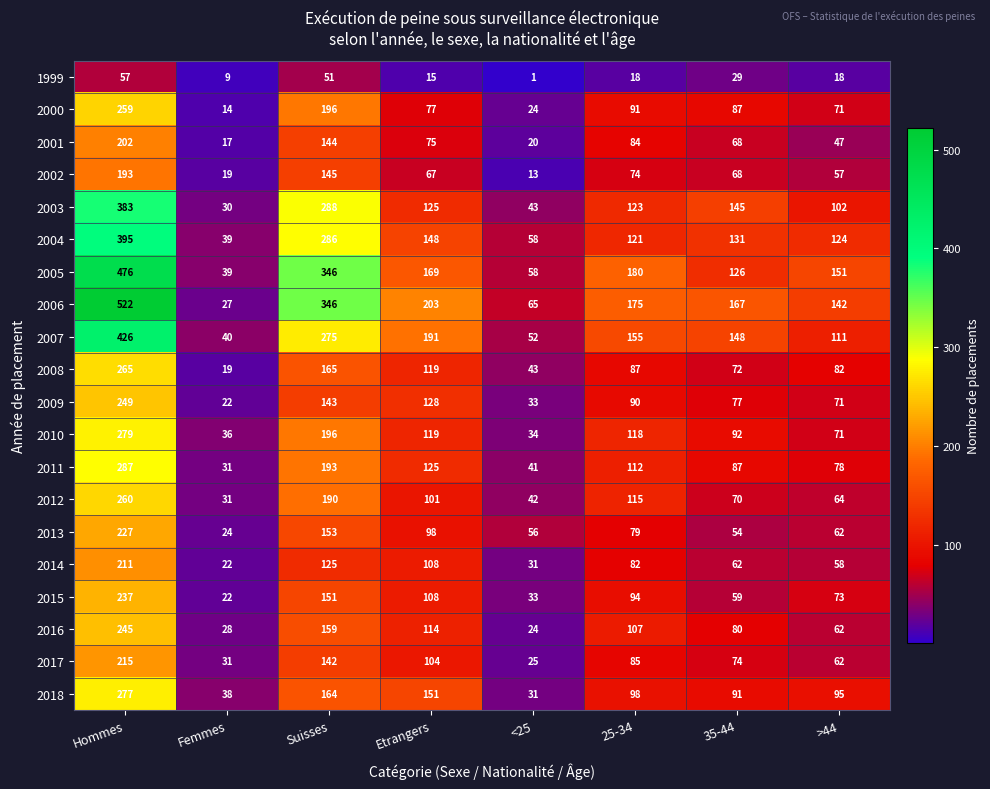

Is the value of 2009 at Femmes greater than the value of 2000 at <25?

No